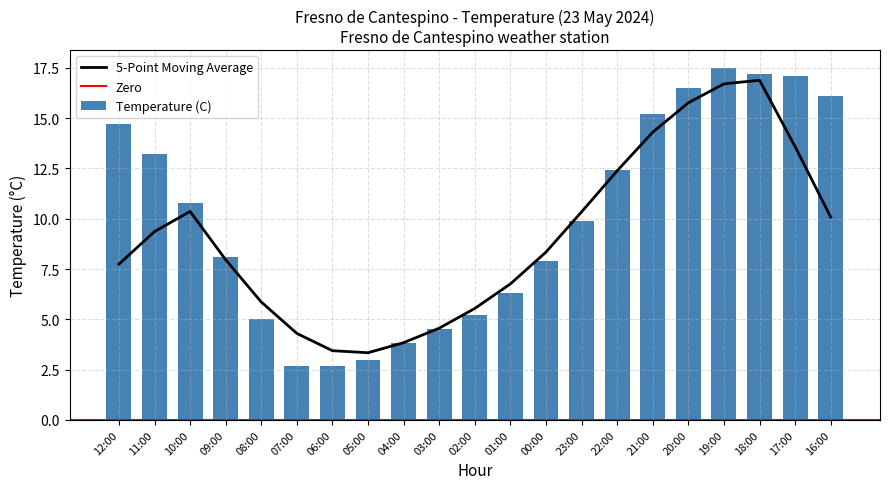

Which category has the lowest value across all series?

07:00